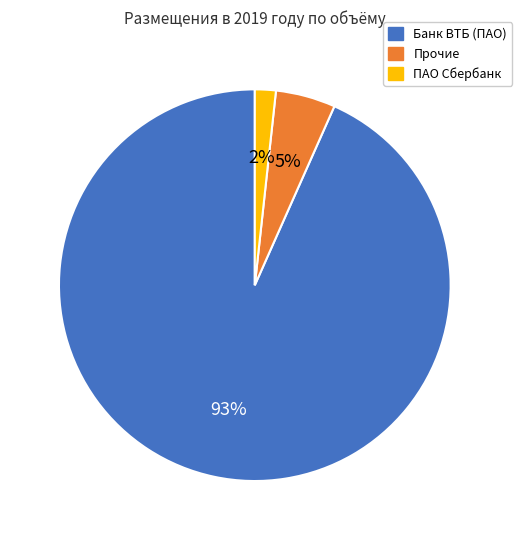

To the nearest percent, what is the average slice percentage?

33%